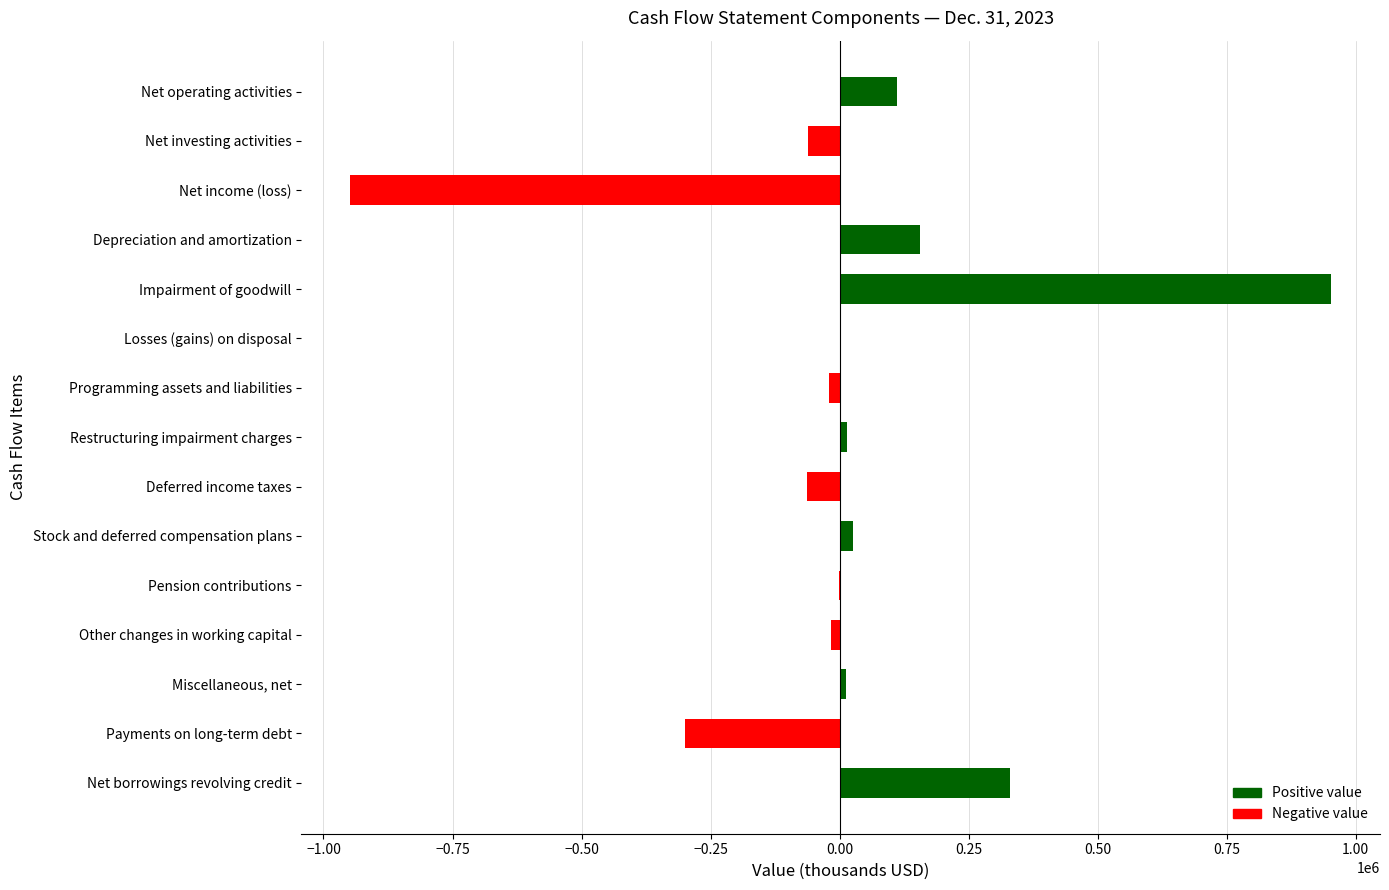

True or false: the data shows -165213 at Payments on long-term debt.

False